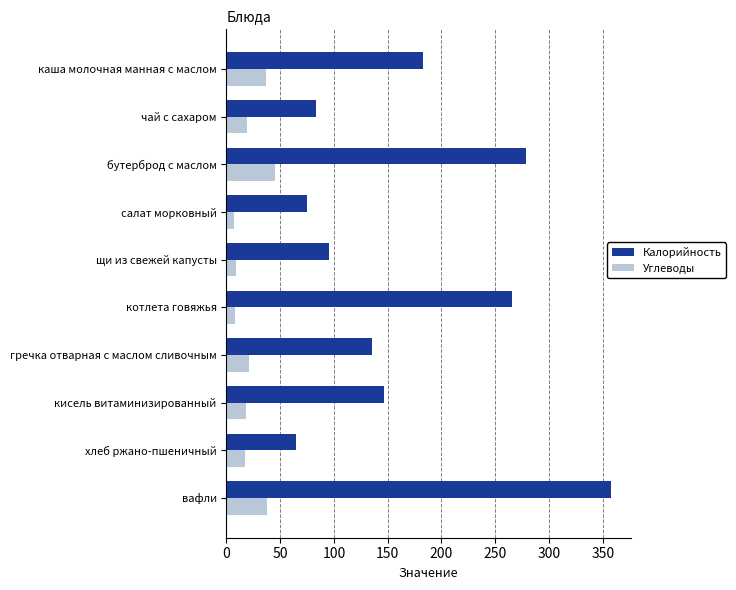

The Углеводы series shows 77.2 at бутерброд с маслом. True or false?

False